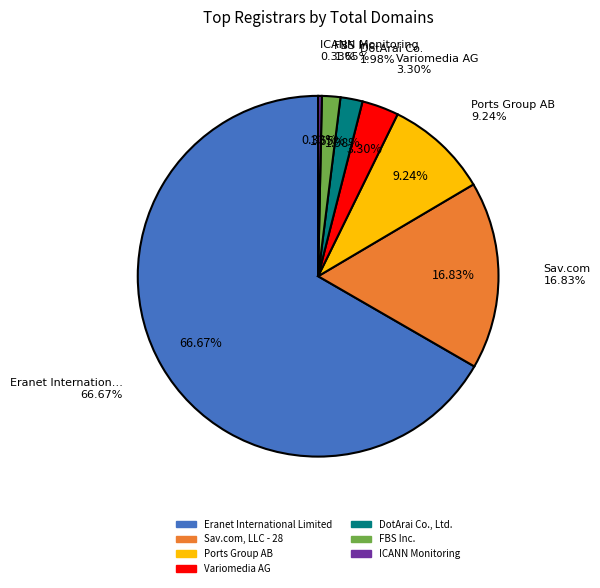

Count the number of slices in the pie.

7